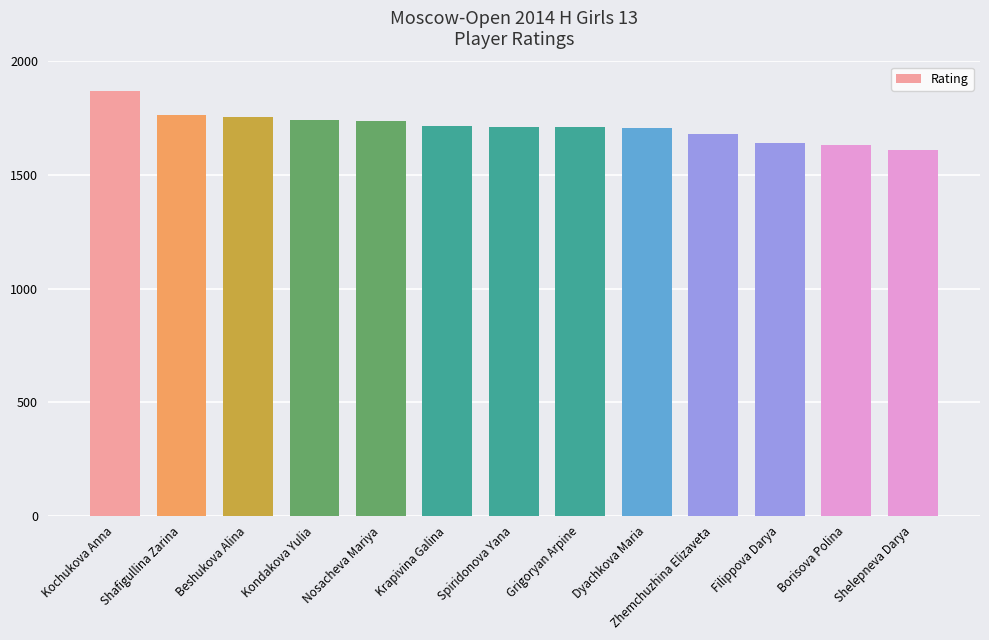

What is the difference between the maximum and minimum values?

257